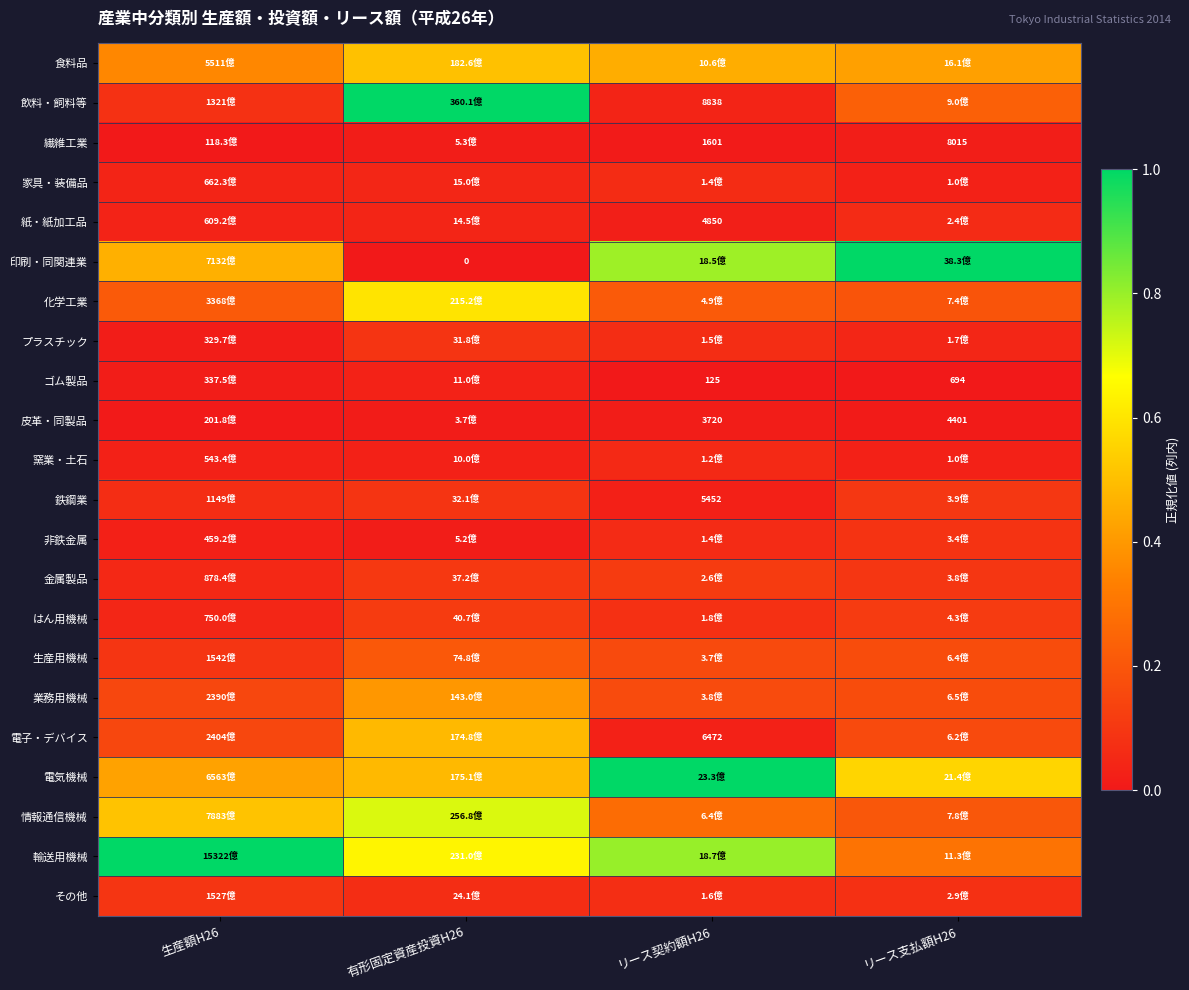

The value of 印刷・同関連業 at リース契約額H26 is 1.3. True or false?

False